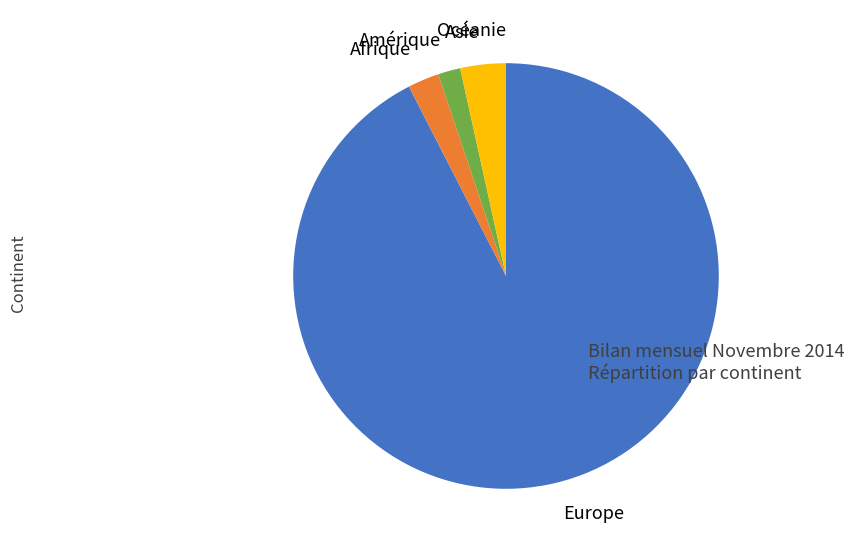

Combined, do Amérique and Afrique account for over 50%?

No